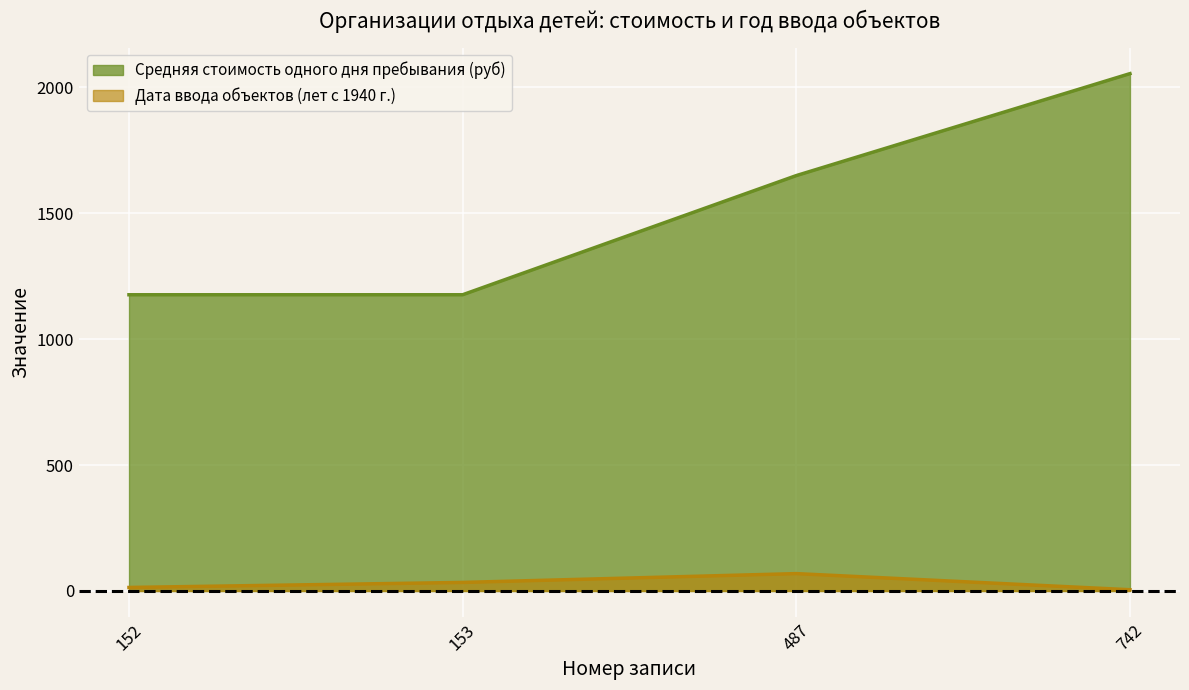

At which category is the sum across all series the highest?

742